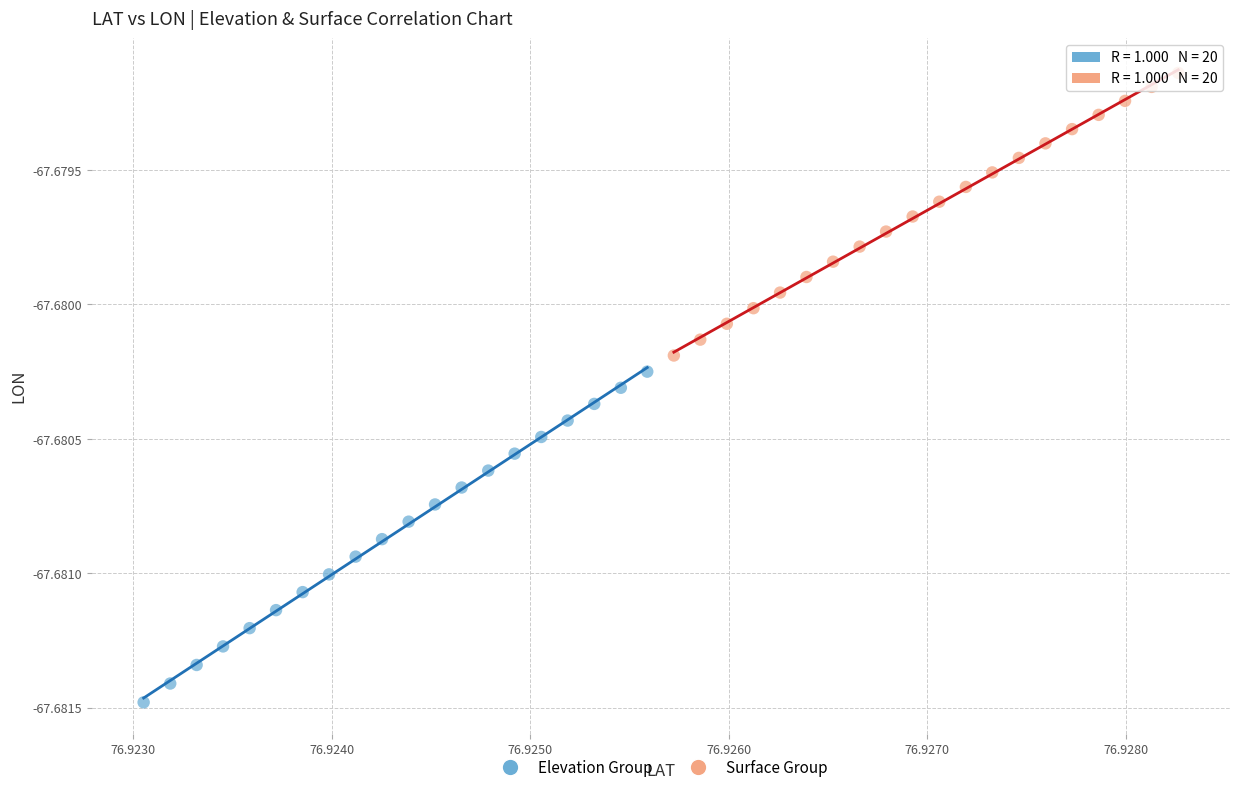

Which series has the largest Y range (max minus min)?

Elevation Group